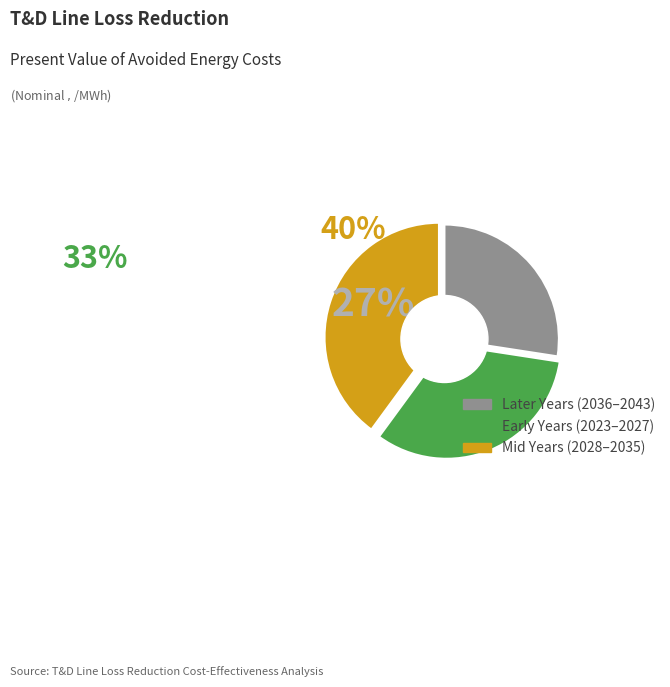

Does any single category account for the majority?

No